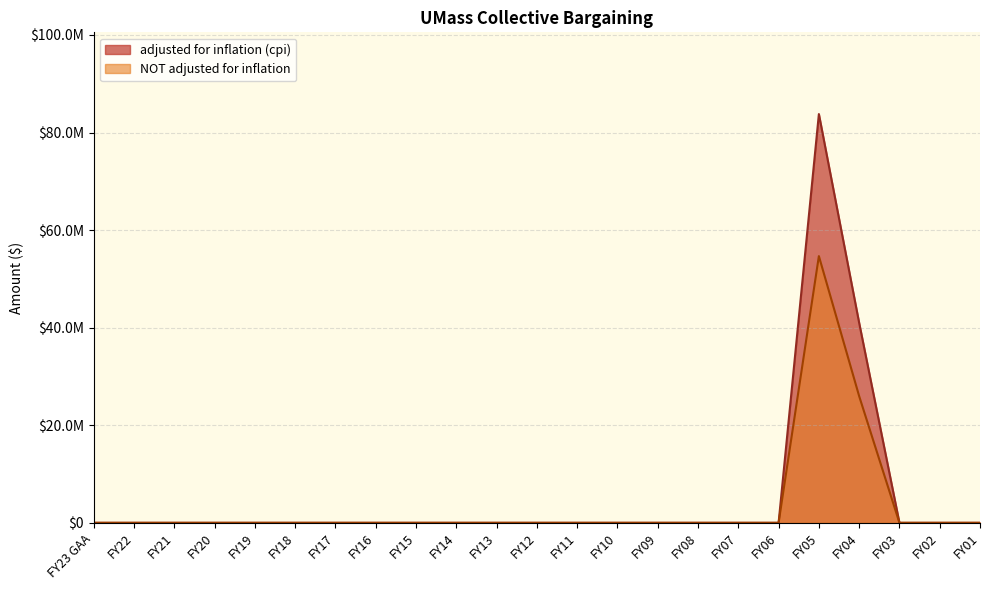

List the series in order of their peak value, lowest first.

NOT adjusted for inflation, adjusted for inflation (cpi)